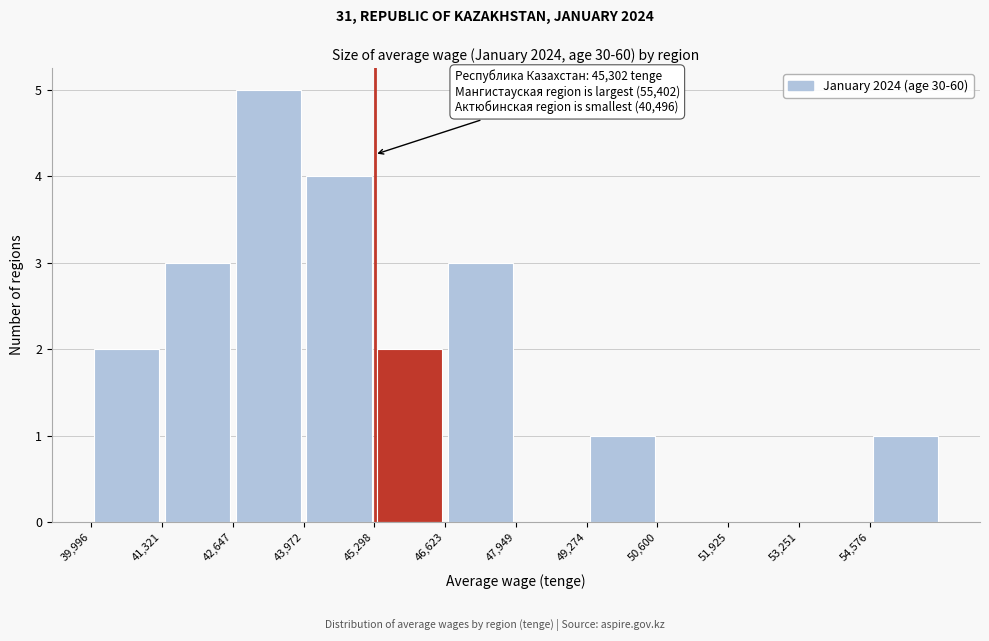

Over which range of the x-axis is the bar tallest?

42600 to 44000